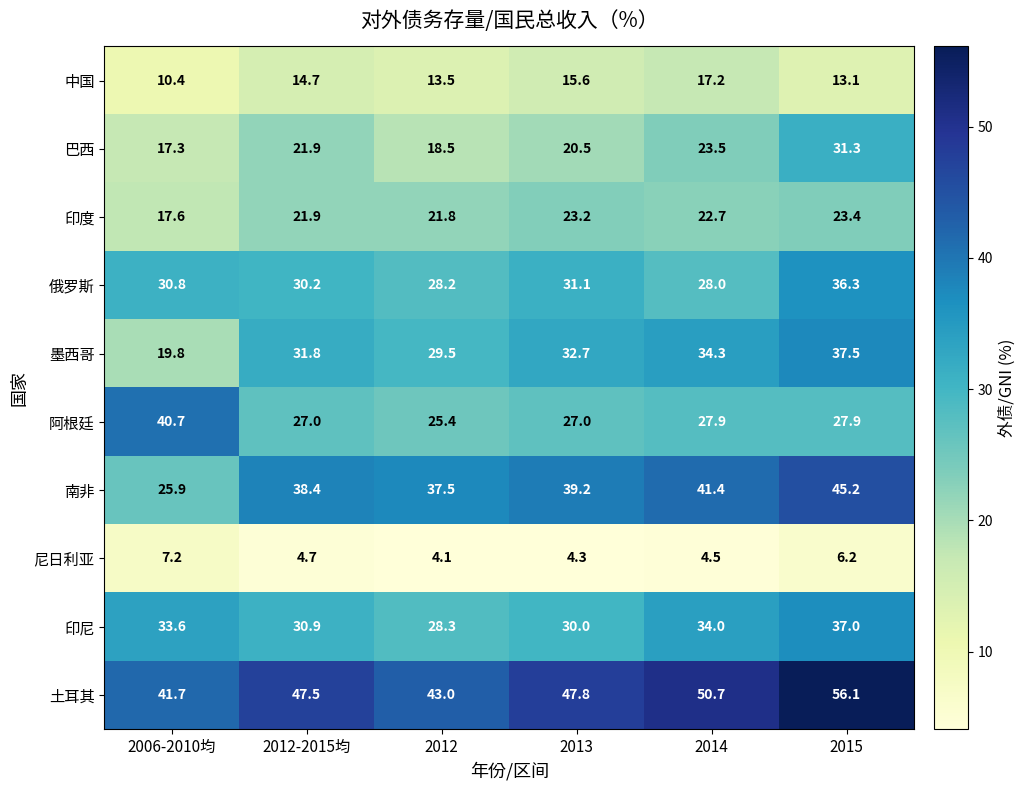

At which category is the sum across all series the highest?

2015